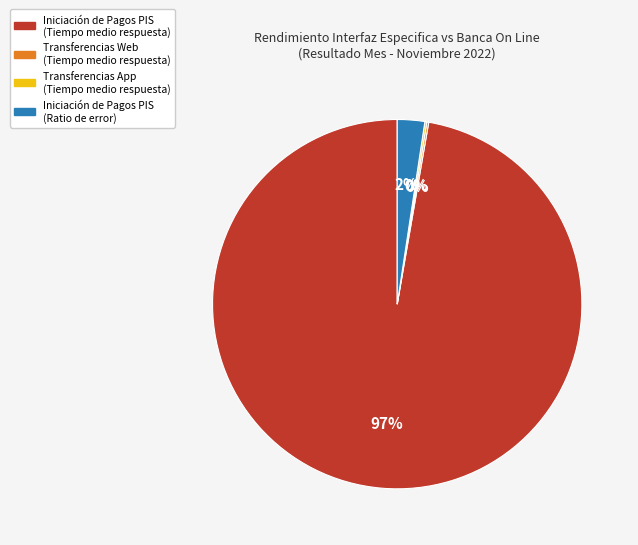

To the nearest percent, what is the average slice percentage?

25%